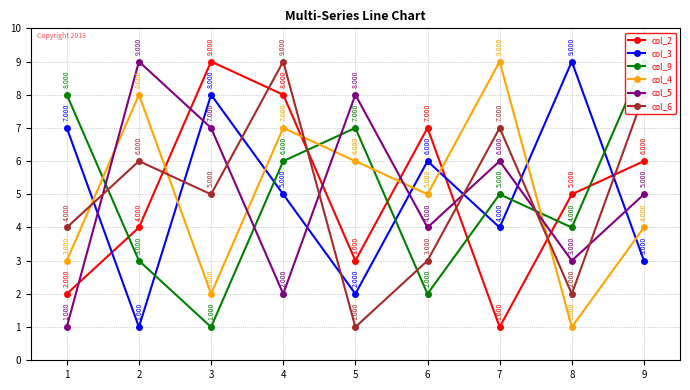

How many values in the col_5 series are below 5?

4